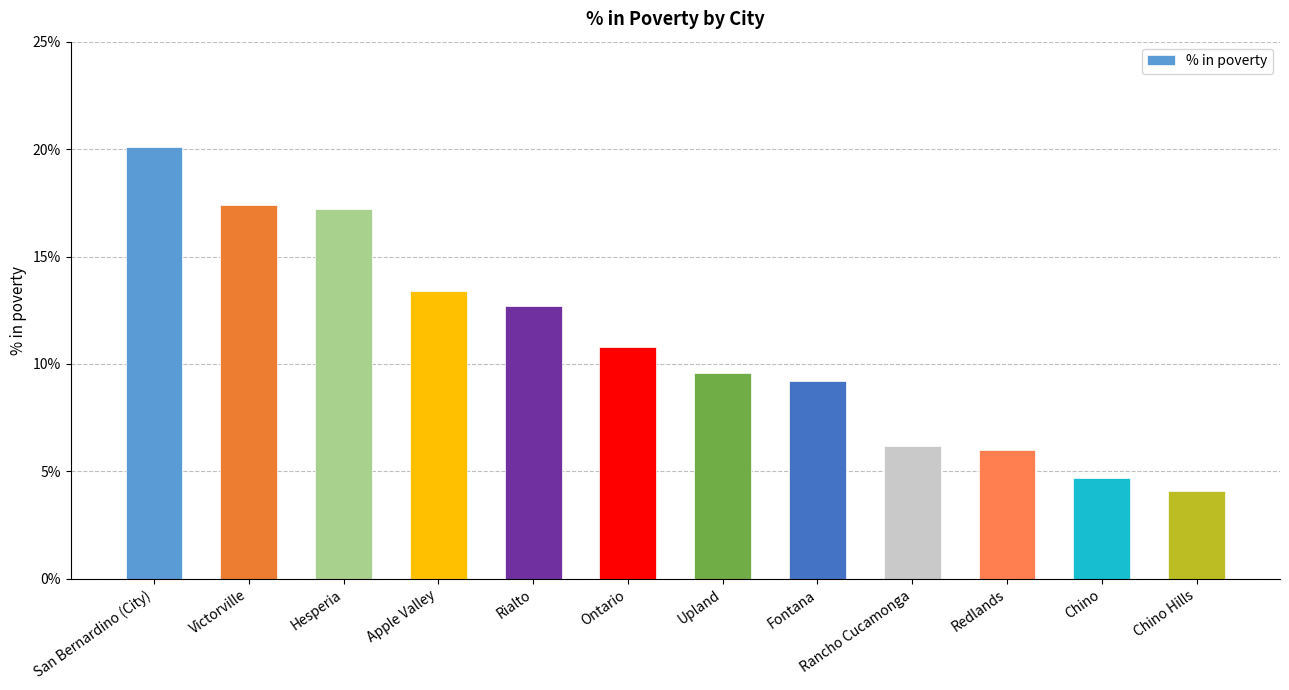

Reading left to right, list all the values displayed in this chart.

0.2	0.2	0.2	0.1	0.1	0.1	0.1	0.1	0.1	0.1	0.0	0.0